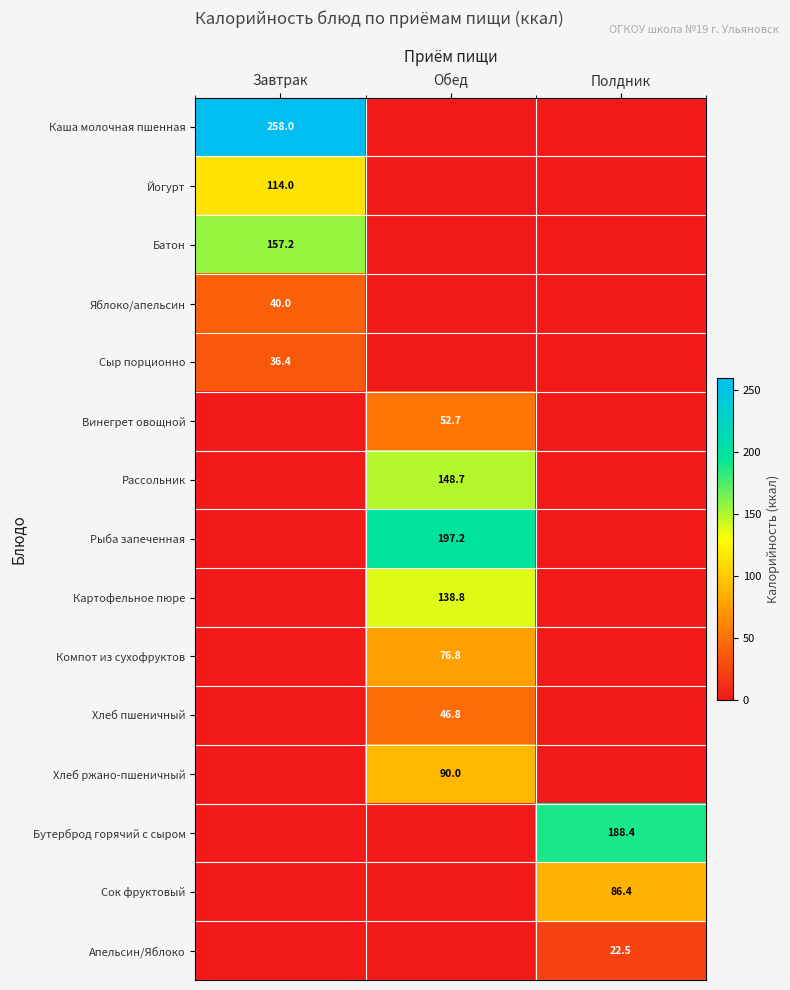

True or false: Каша молочная пшенная has a value of 56.6 at Завтрак.

False